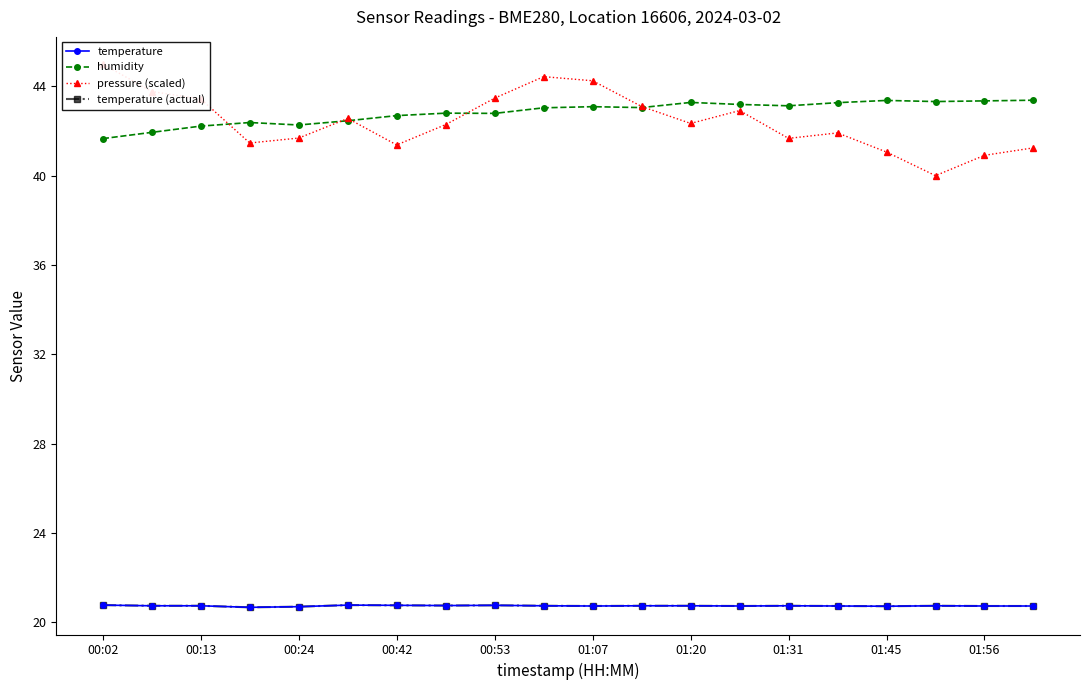

Which has a higher value, 01:07 or 17?

01:07